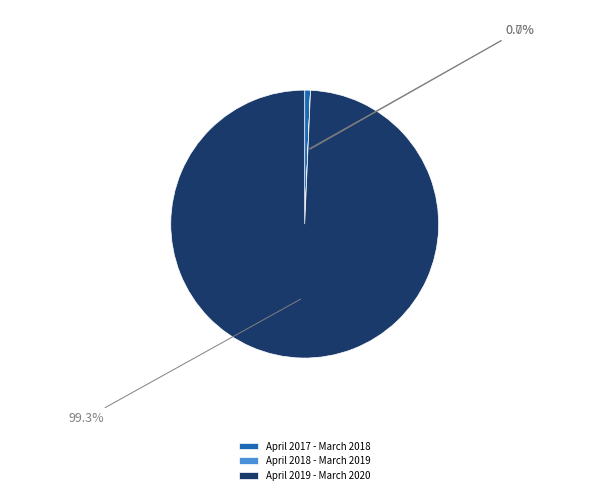

Which category has the biggest portion of the pie?

April 2019 - March 2020